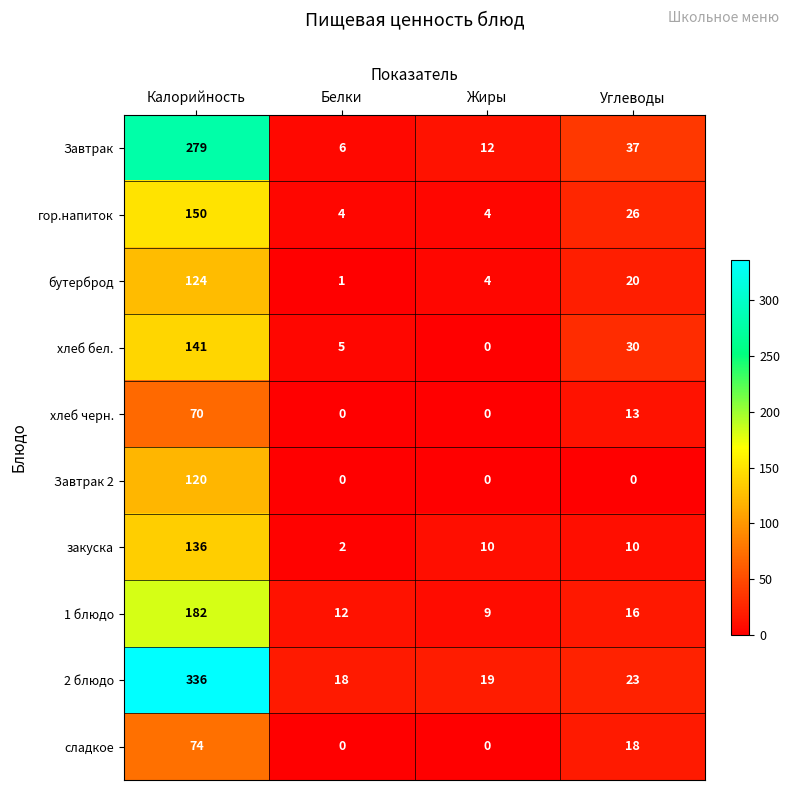

Where is гор.напиток nearest to the value 77?

Углеводы